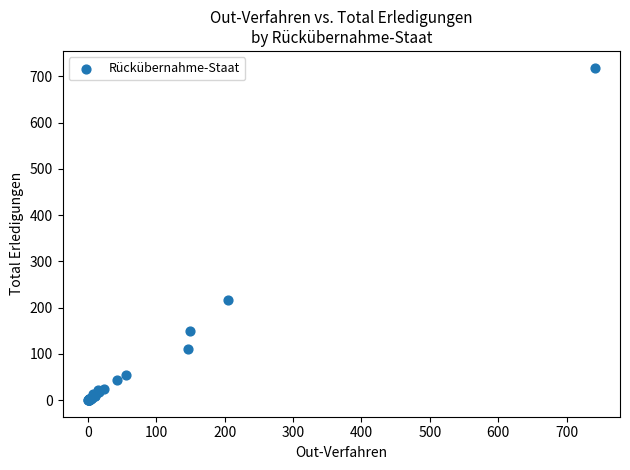

What Y value in the scatter plot is closest to 359?

216